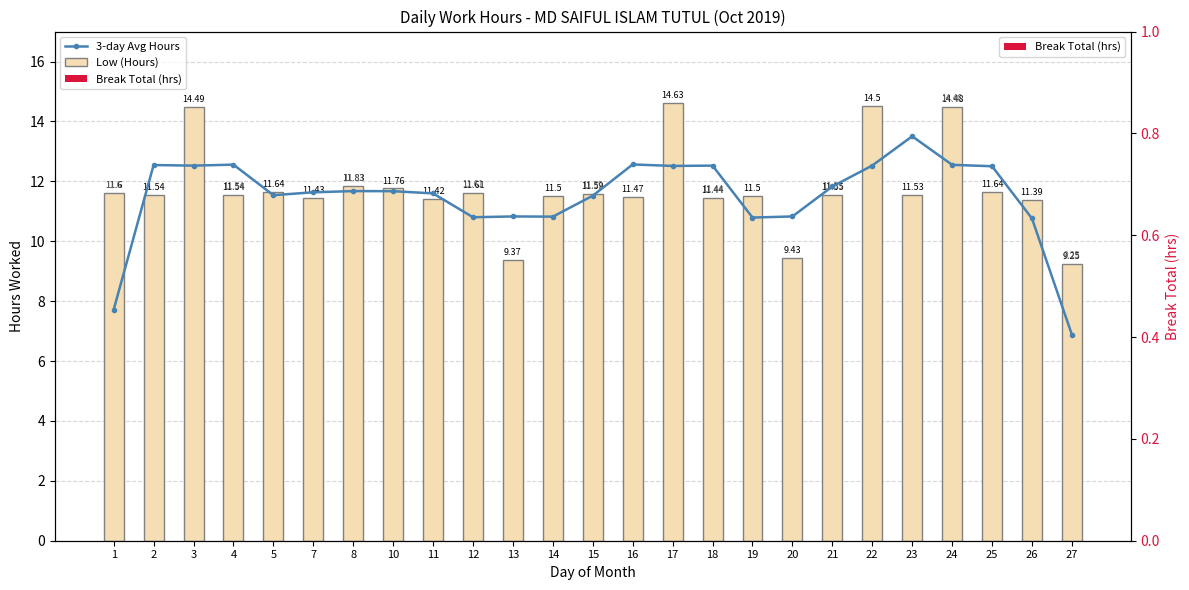

What is the difference between the maximum and minimum values in the 3-day Avg Hours series?

6.6